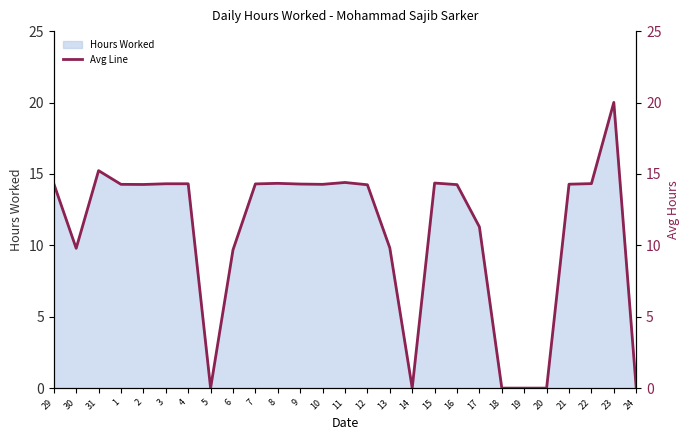

The value at 9 is 14.3. True or false?

True